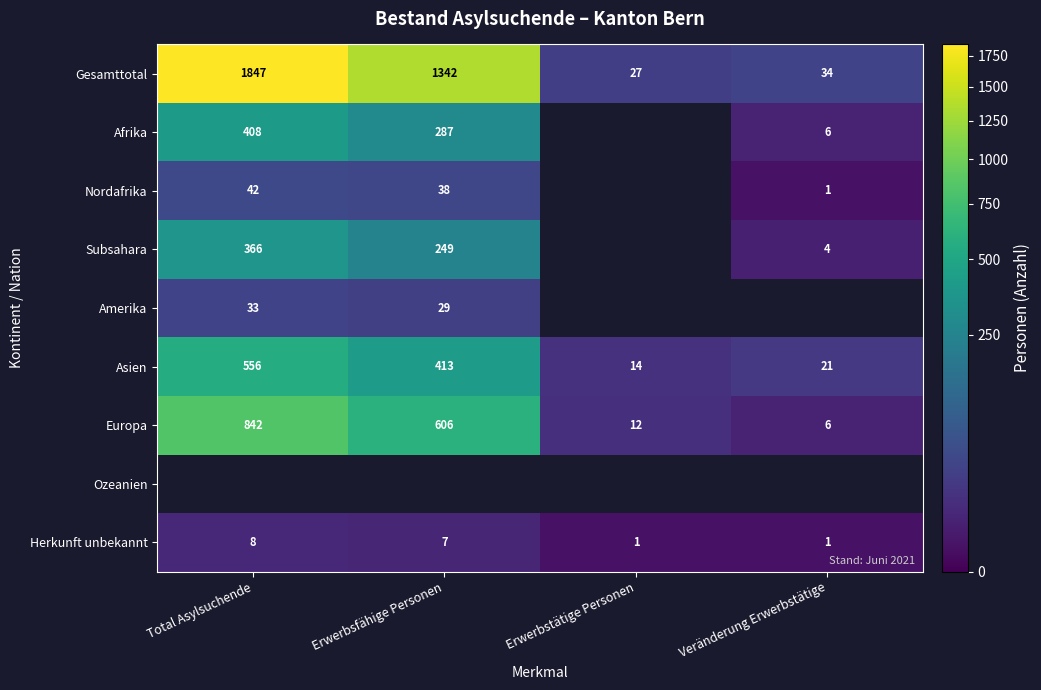

At which label does Europa reach its peak?

Total Asylsuchende